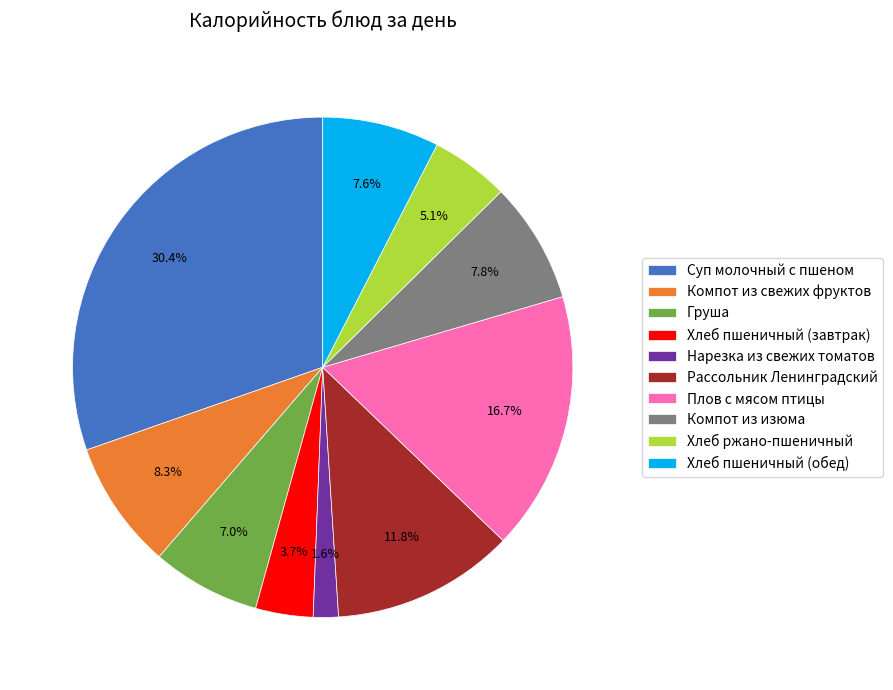

Is there any slice that represents more than half of the pie?

No